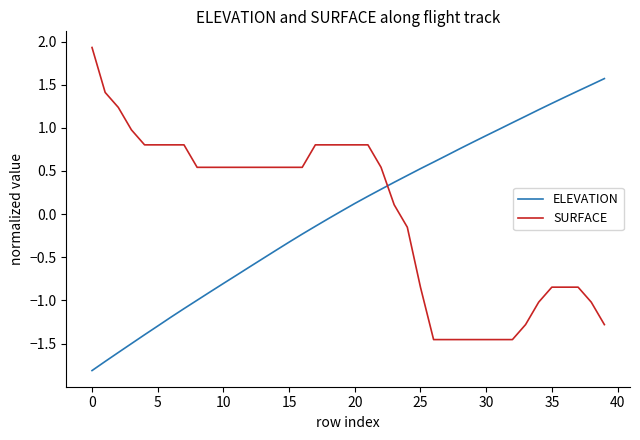

True or false: ELEVATION has more than 1 points higher than both neighbors.

False